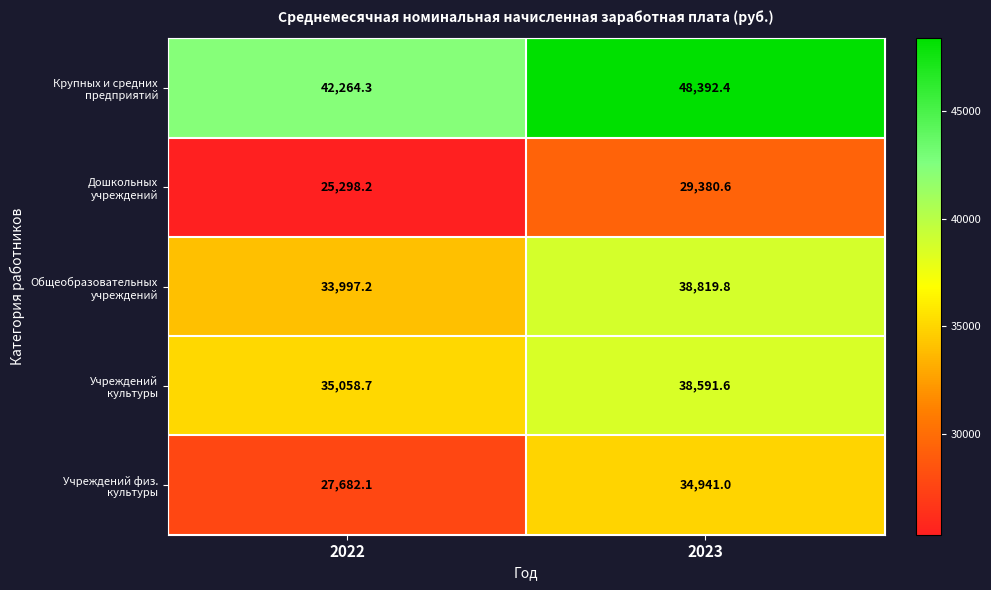

What is the total value across all series at 2023?

190125.4